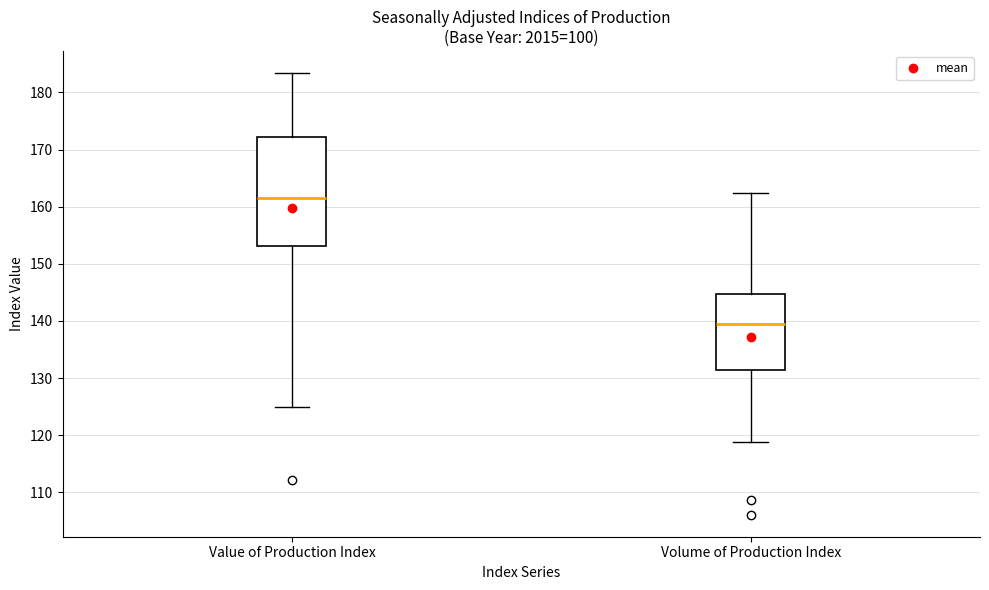

Where does the median line of the box for Volume of Production Index sit on the y-axis? The values are not printed on the chart, so give them approximately, as read against the axis.

140